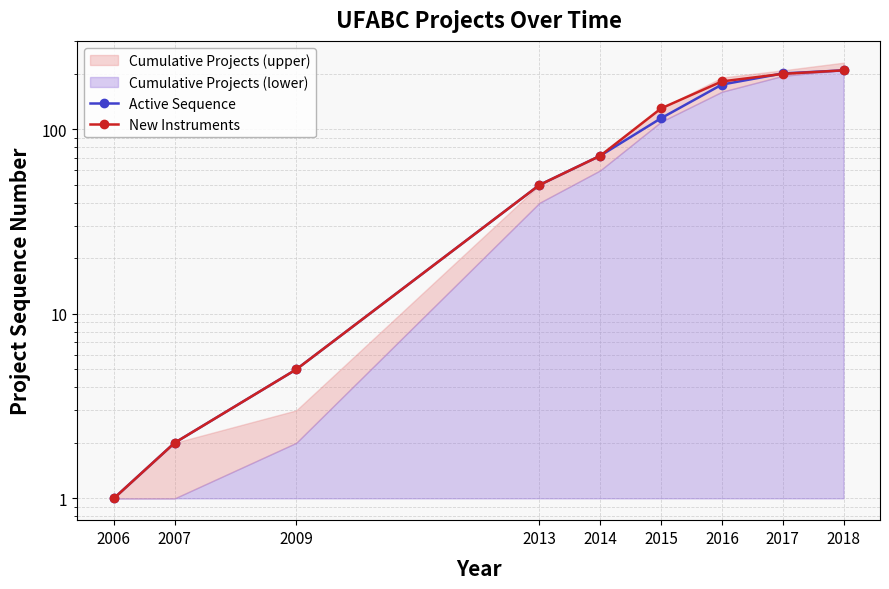

List the series in order of their overall mean, lowest first.

Active Sequence, New Instruments